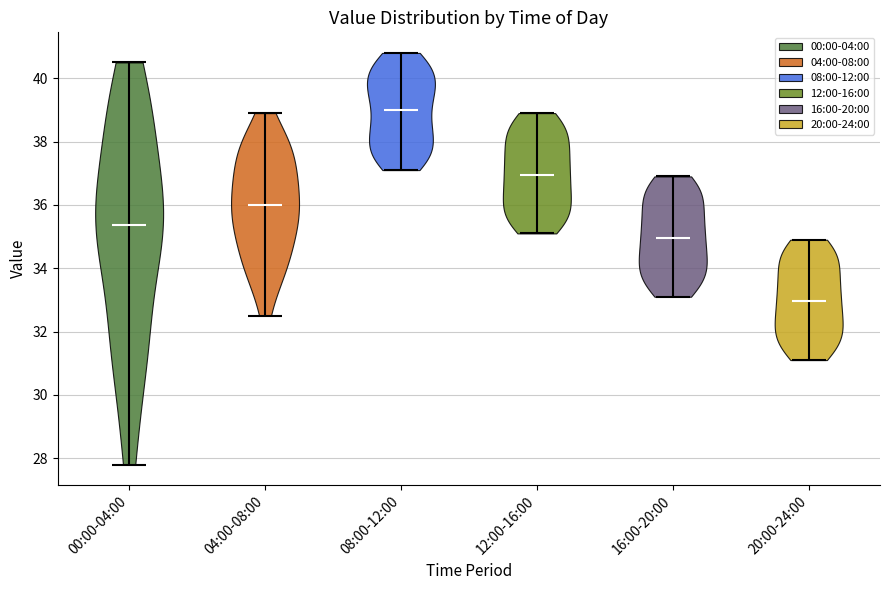

Where does the median line of the violin for 04:00-08:00 sit on the y-axis? The values are not printed on the chart, so give them approximately, as read against the axis.

36.0